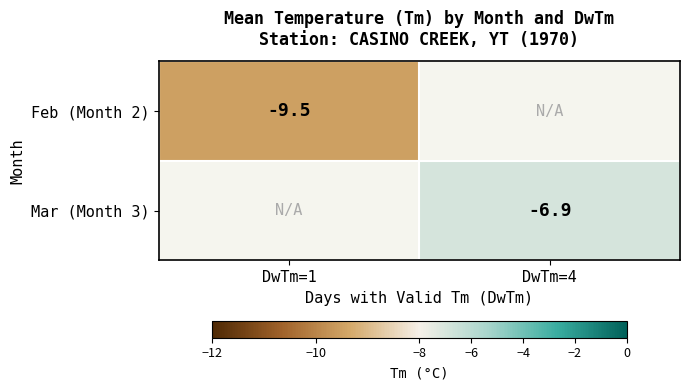

Is the value of Feb (Month 2) at DwTm=1 greater than the value of Mar (Month 3) at DwTm=4?

No